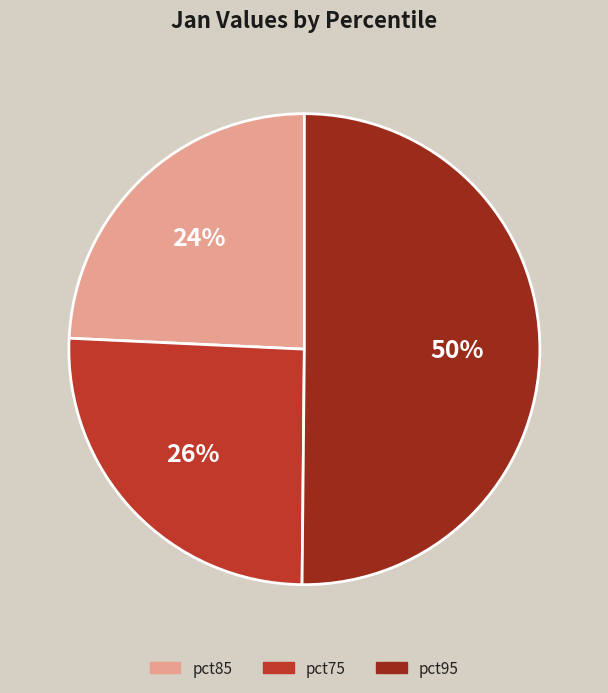

To the nearest percent, what is the difference between the pct95 and pct85 slice percentages?

26%